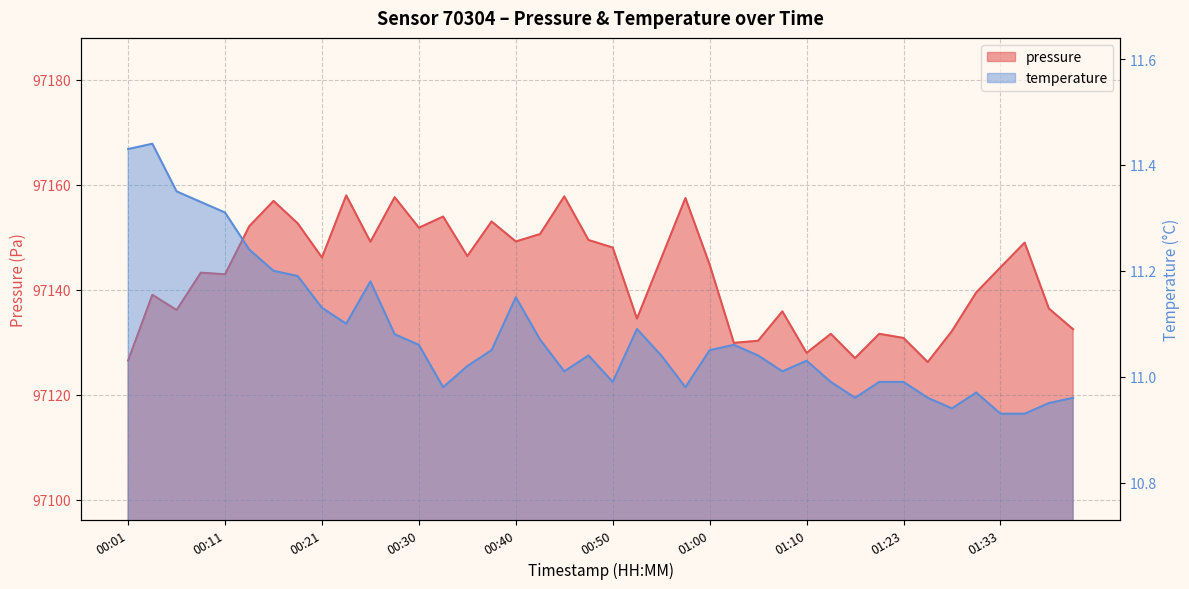

True or false: pressure and temperature cross at least once.

False